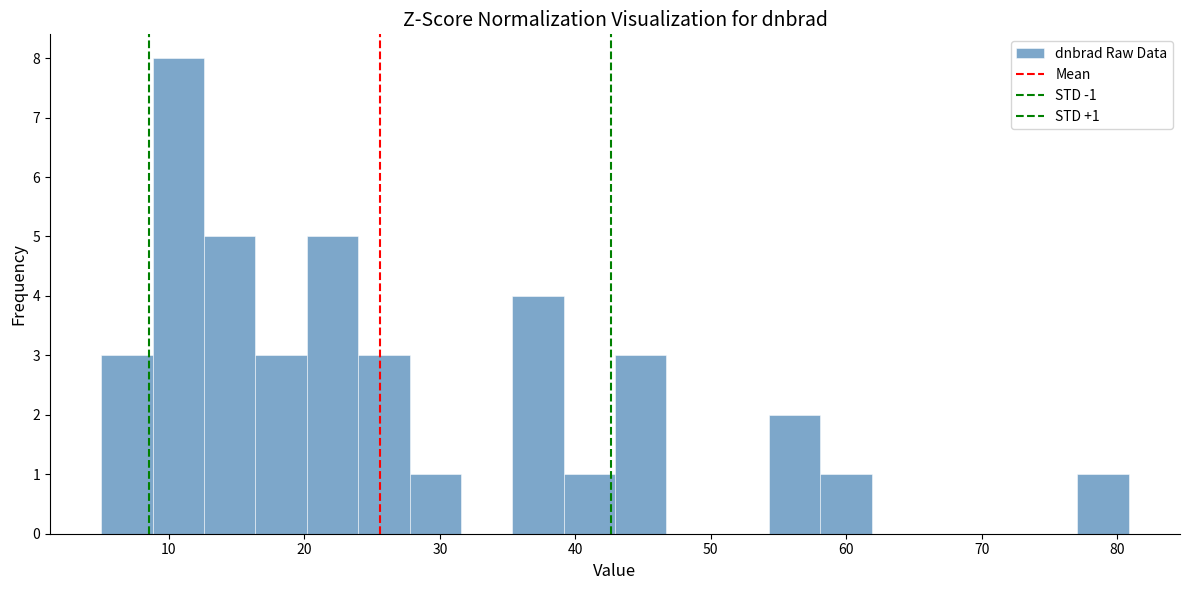

Read against the x-axis, roughly where is the centre of the tallest bar?

11